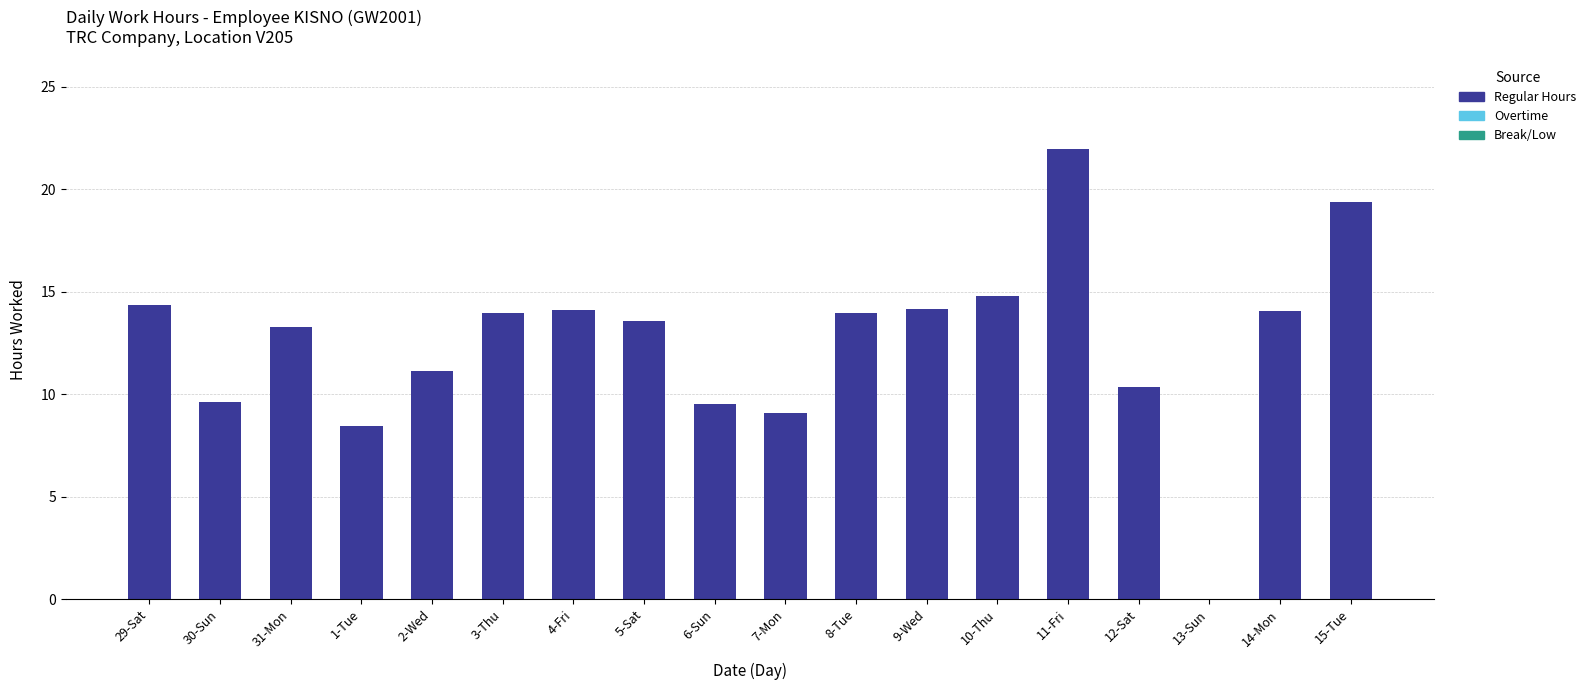

True or false: the data shows 14.4 at 29-Sat.

True